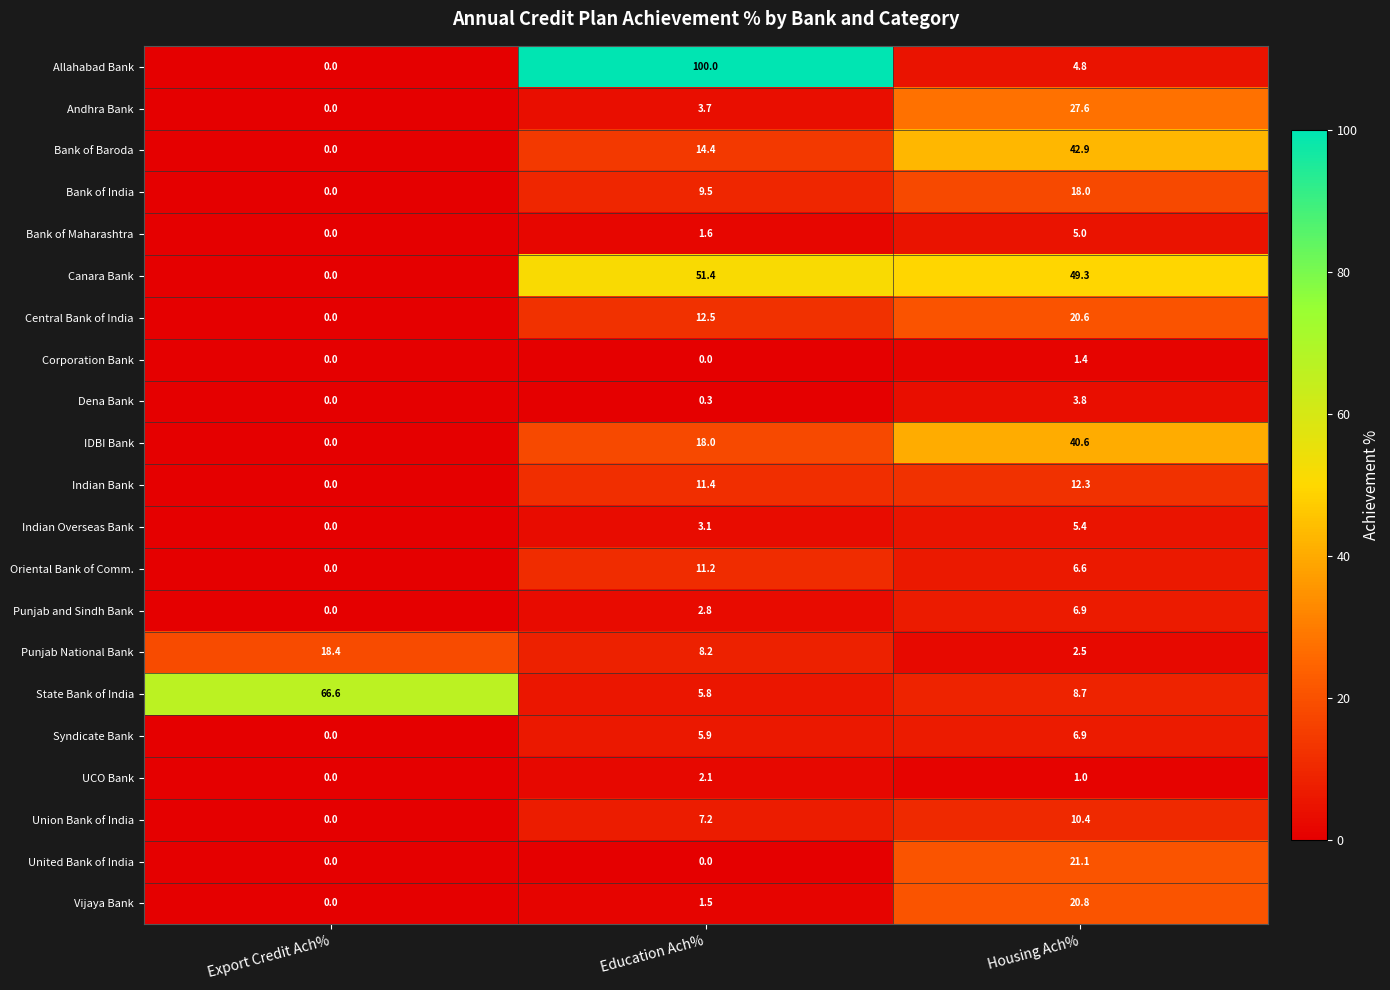

How many values in the Punjab National Bank series exceed 8?

2